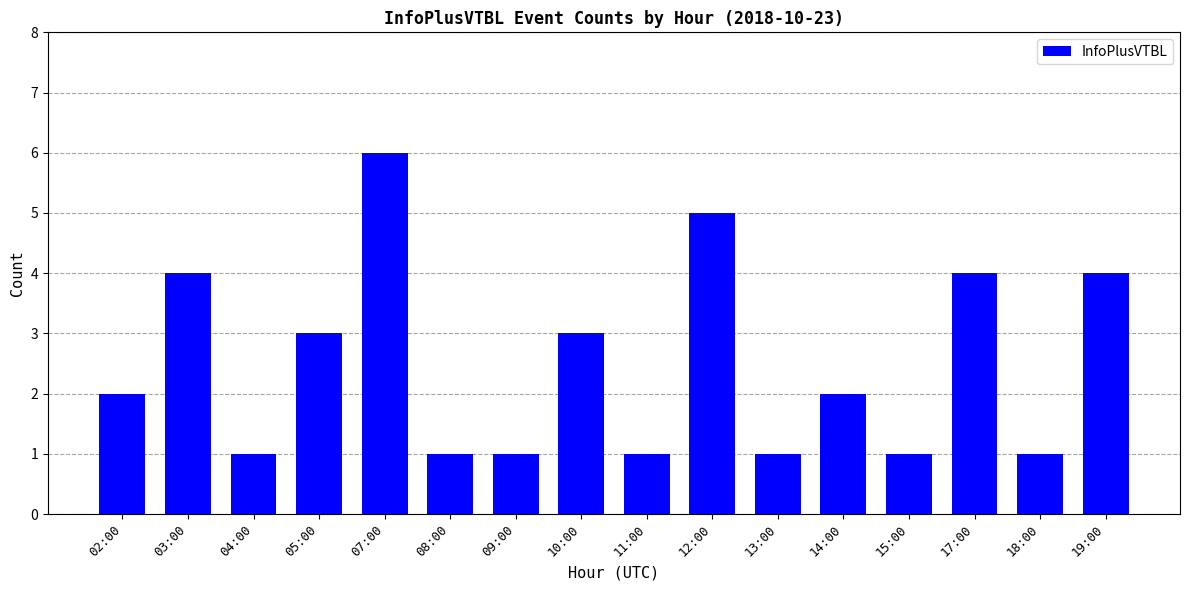

Which has a higher value, 05:00 or 15:00?

05:00